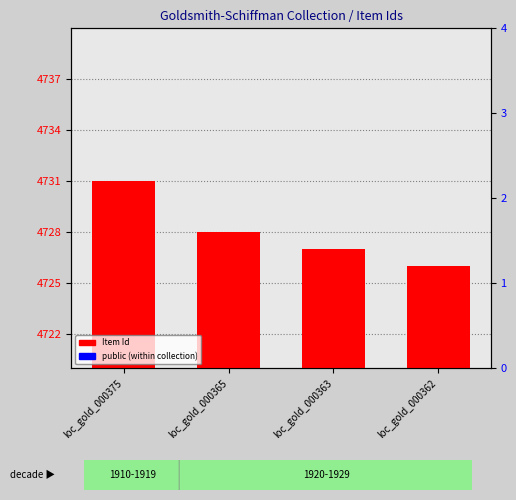

Which series has the largest total across all categories?

Item Id